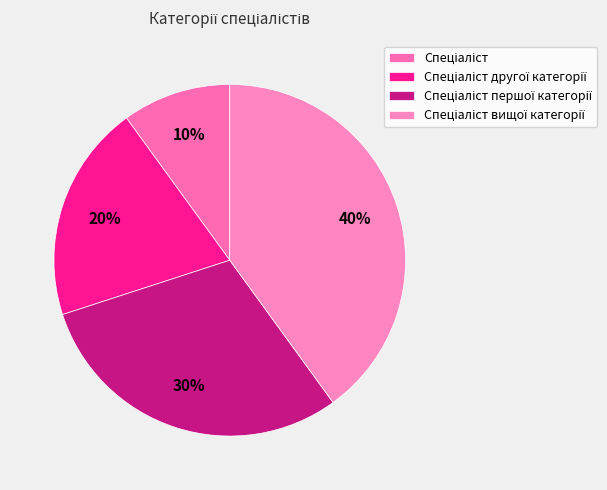

How much of the chart is everything except Спеціаліст вищої категорії?

60.0%